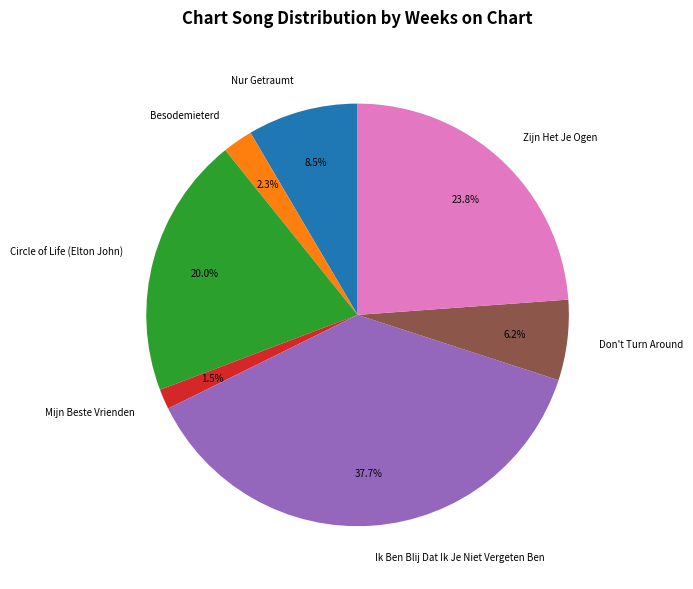

Which category has the smallest portion of the pie?

Mijn Beste Vrienden